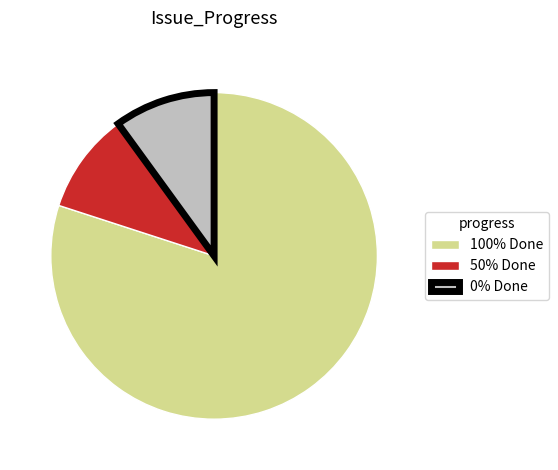

Combined, do 100% Done and 0% Done account for over 50%?

Yes